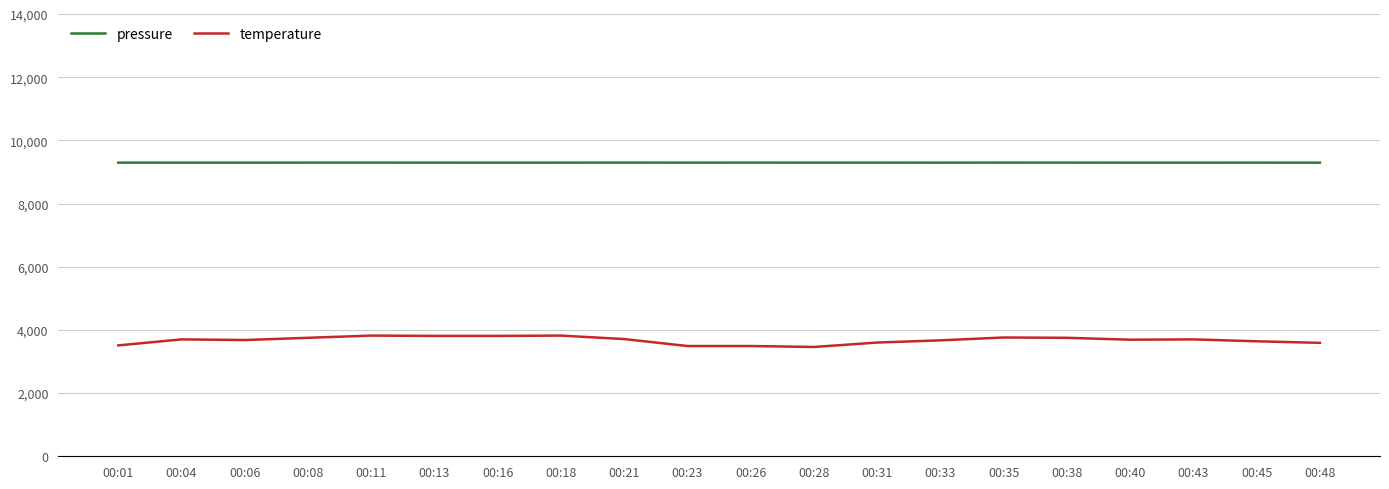

What is the smallest value displayed?

3460.0